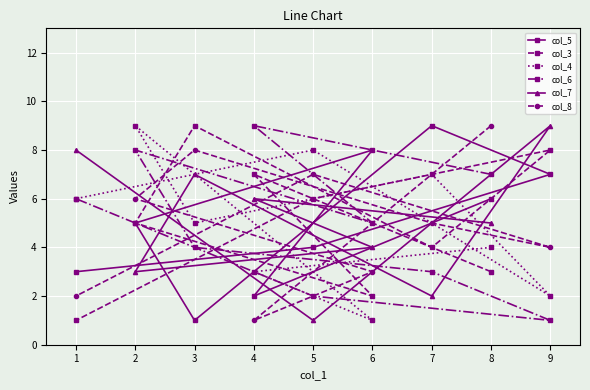

Is it true that col_7 equals 6 at 4?

True